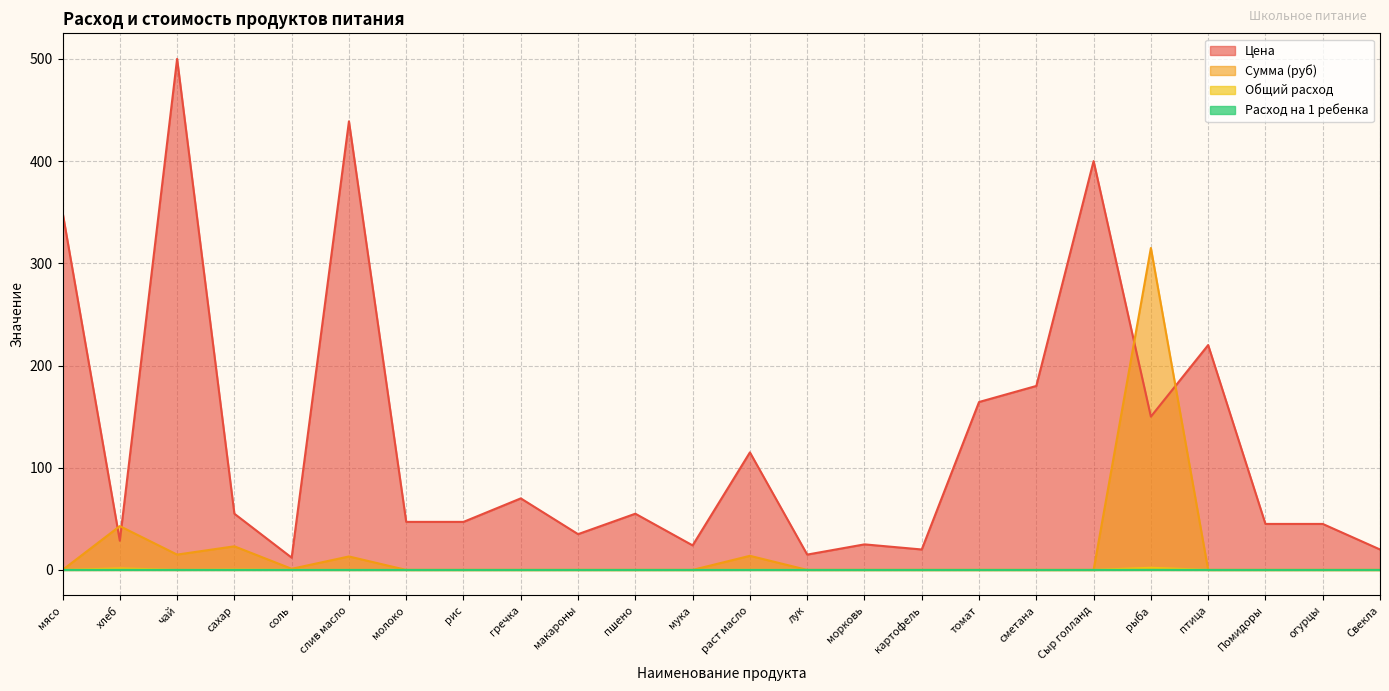

What is the sum of all Расход на 1 ребенка values?

0.1